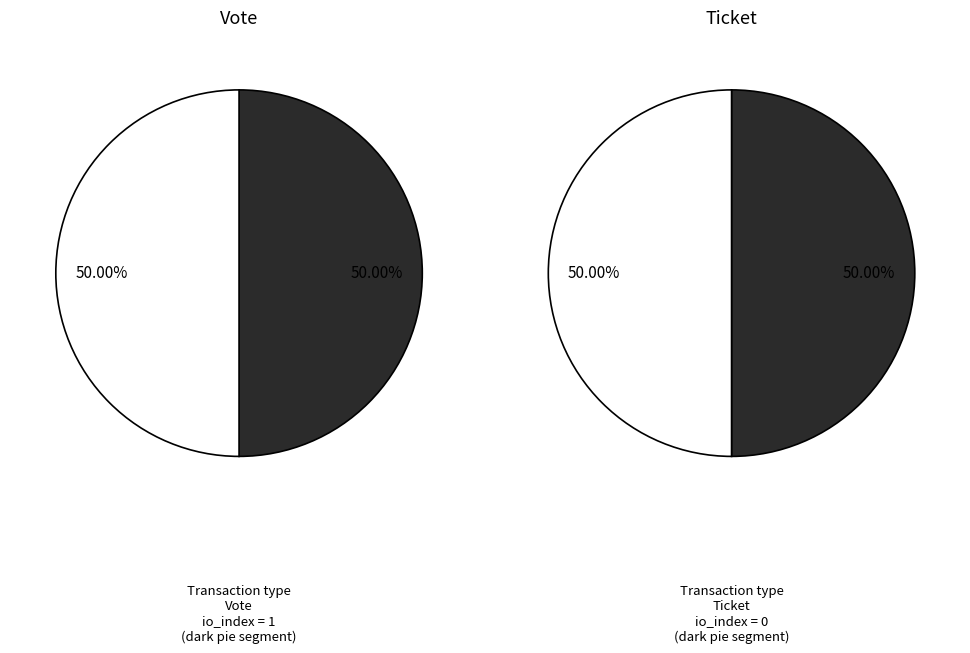

Rank the categories by value from lowest to highest.

Ticket (io_index=0), Vote (io_index=1)